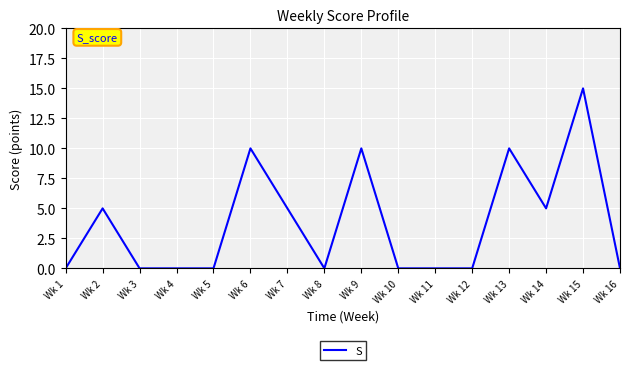

True or false: the data shows 5 at Wk 14.

True